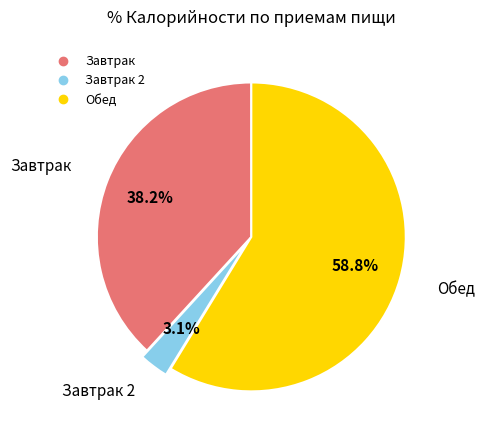

Is there a majority slice in this chart?

Yes